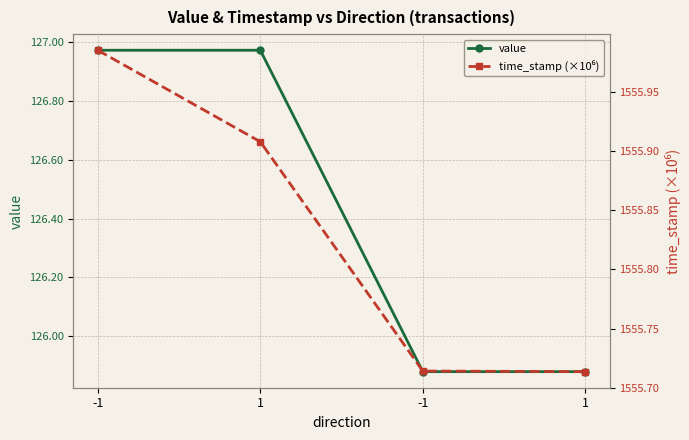

Between -1 and 1, which series saw the biggest shift?

time_stamp (×10⁶)